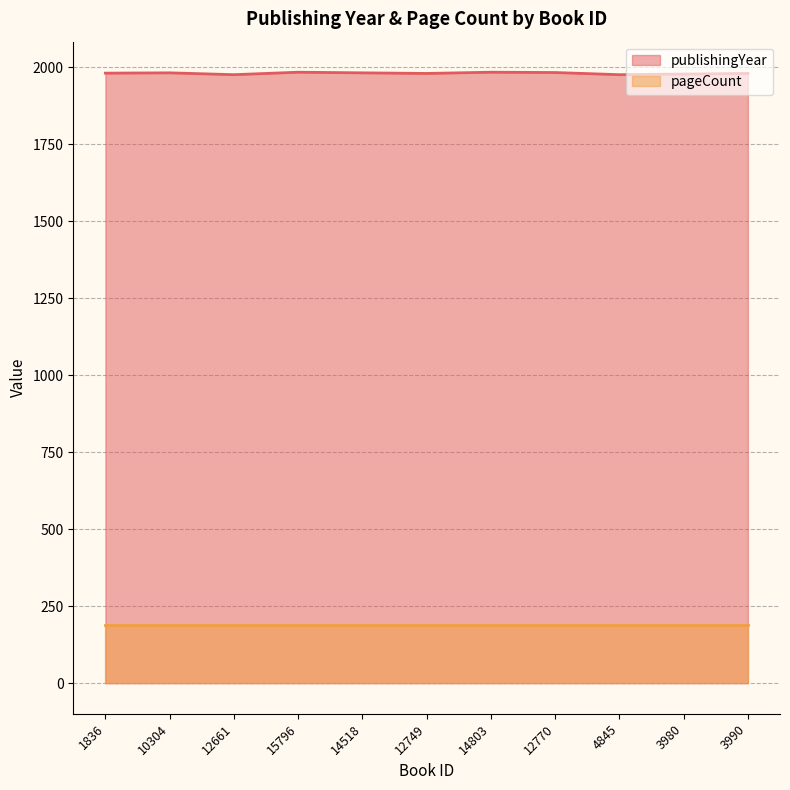

Rank the categories by value from lowest to highest.

12661, 4845, 3980, 12749, 3990, 1836, 10304, 14518, 12770, 15796, 14803